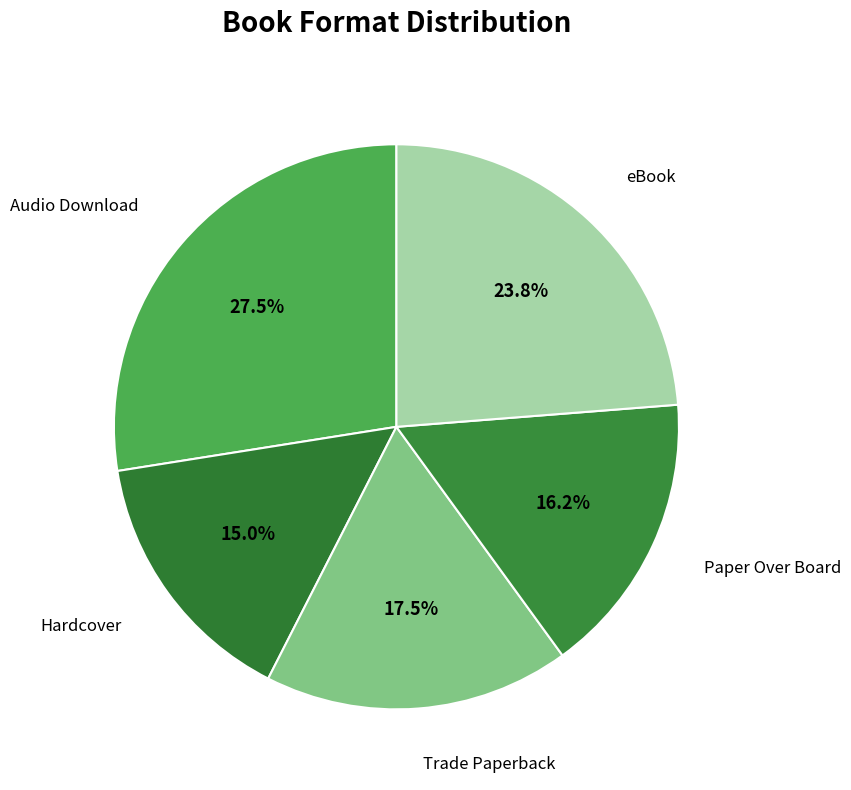

Is Hardcover the majority of the pie?

No